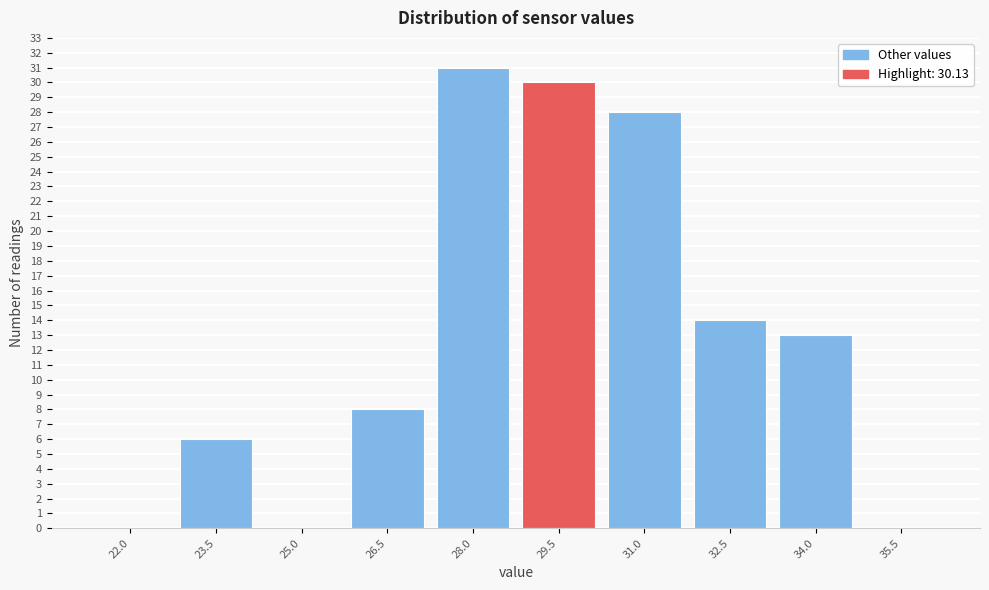

Reading left to right, transcribe all the data shown in this chart.

22.0=0	23.5=6	25.0=0	26.5=8	28.0=31	29.5=30	31.0=28	32.5=14	34.0=13	35.5=0